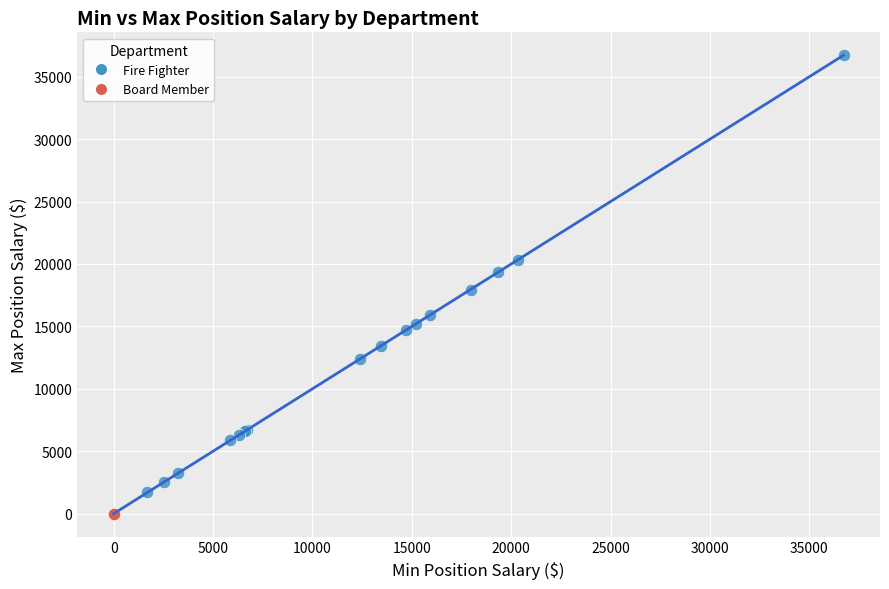

Which series contains the lowest Y value?

Board Member